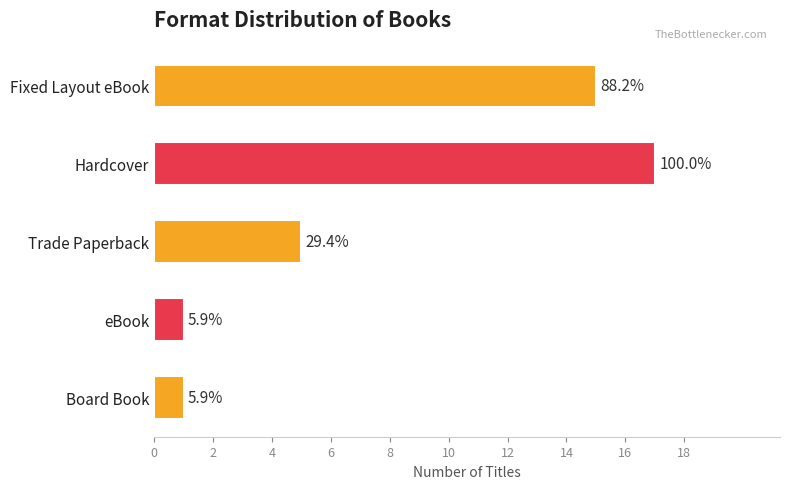

How many bars are there in total?

5